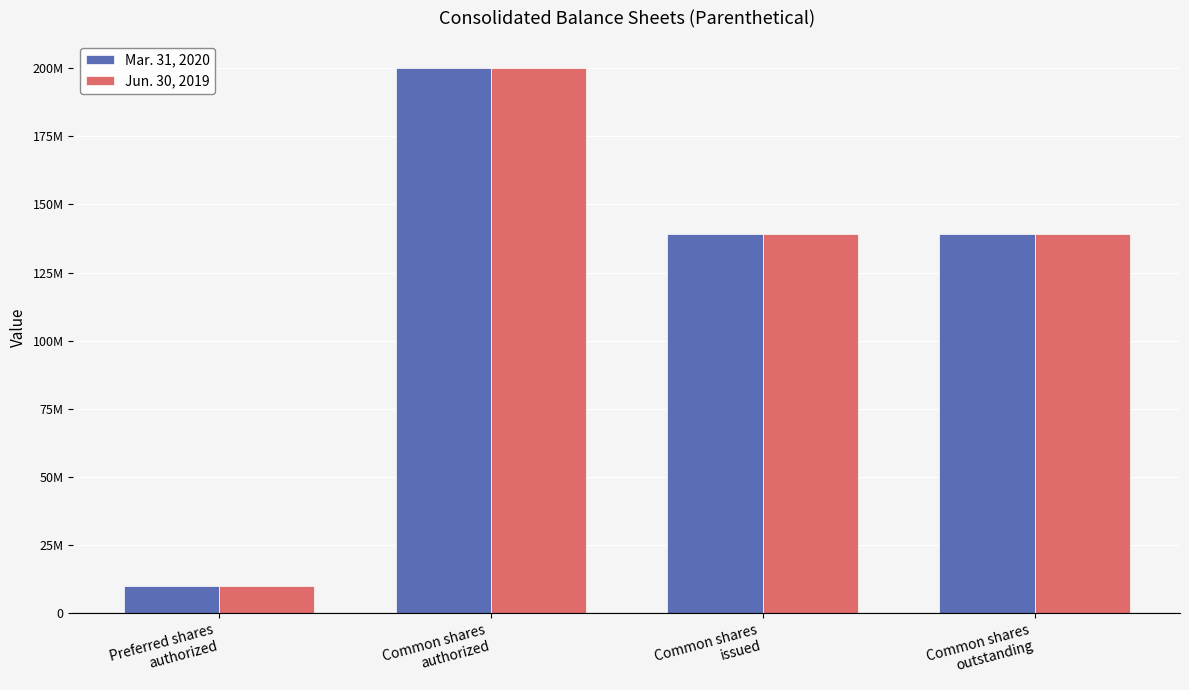

The value of Jun. 30, 2019 at Common shares
issued is 43633587. True or false?

False